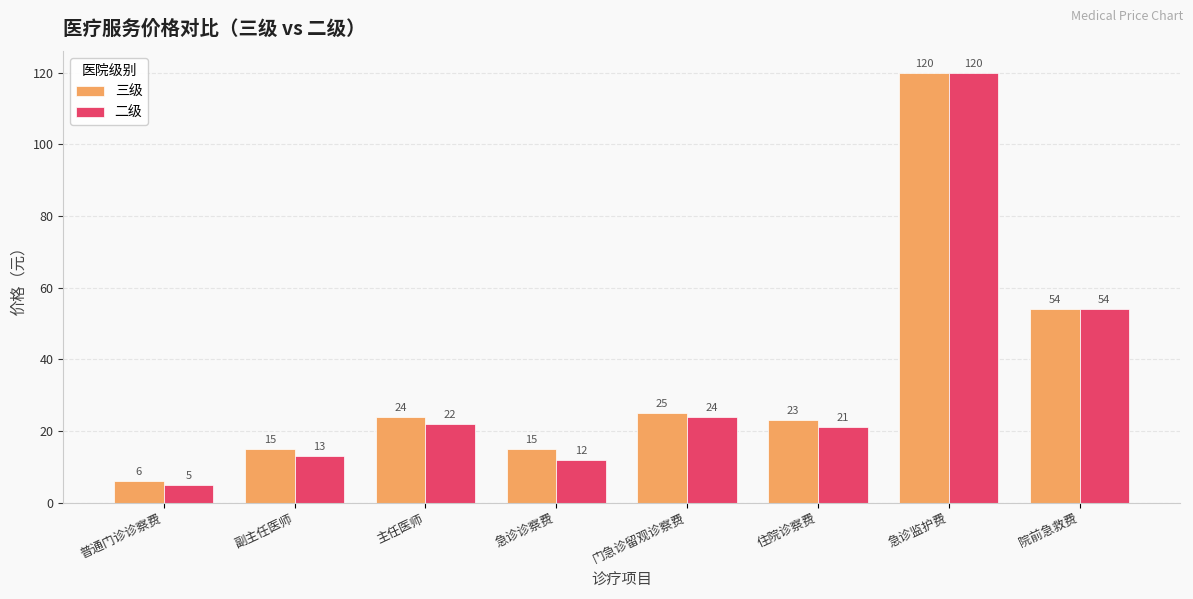

Count the number of data series in this chart.

2